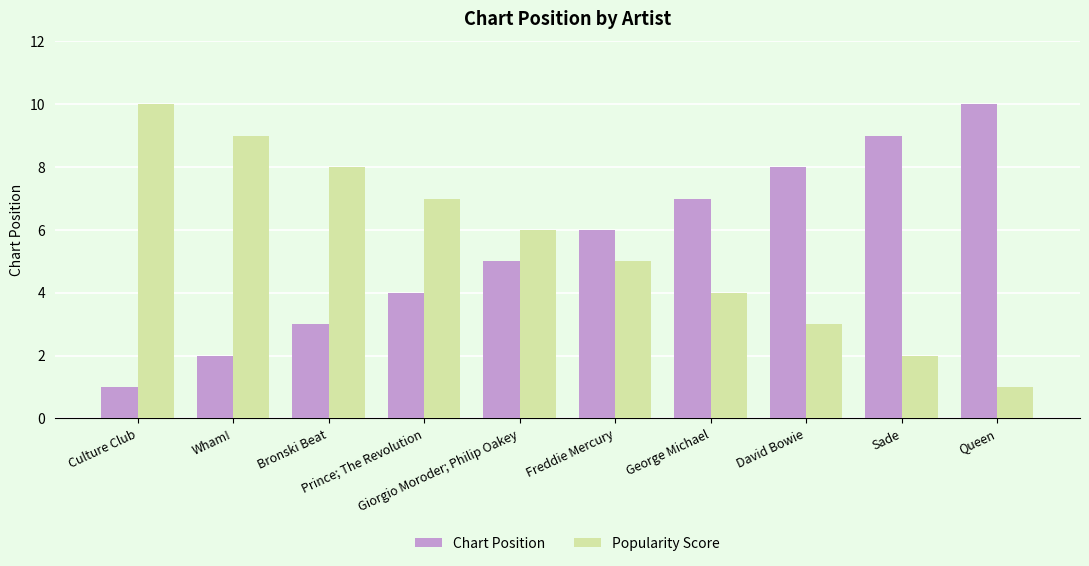

The Chart Position series shows 6 at Freddie Mercury. True or false?

True